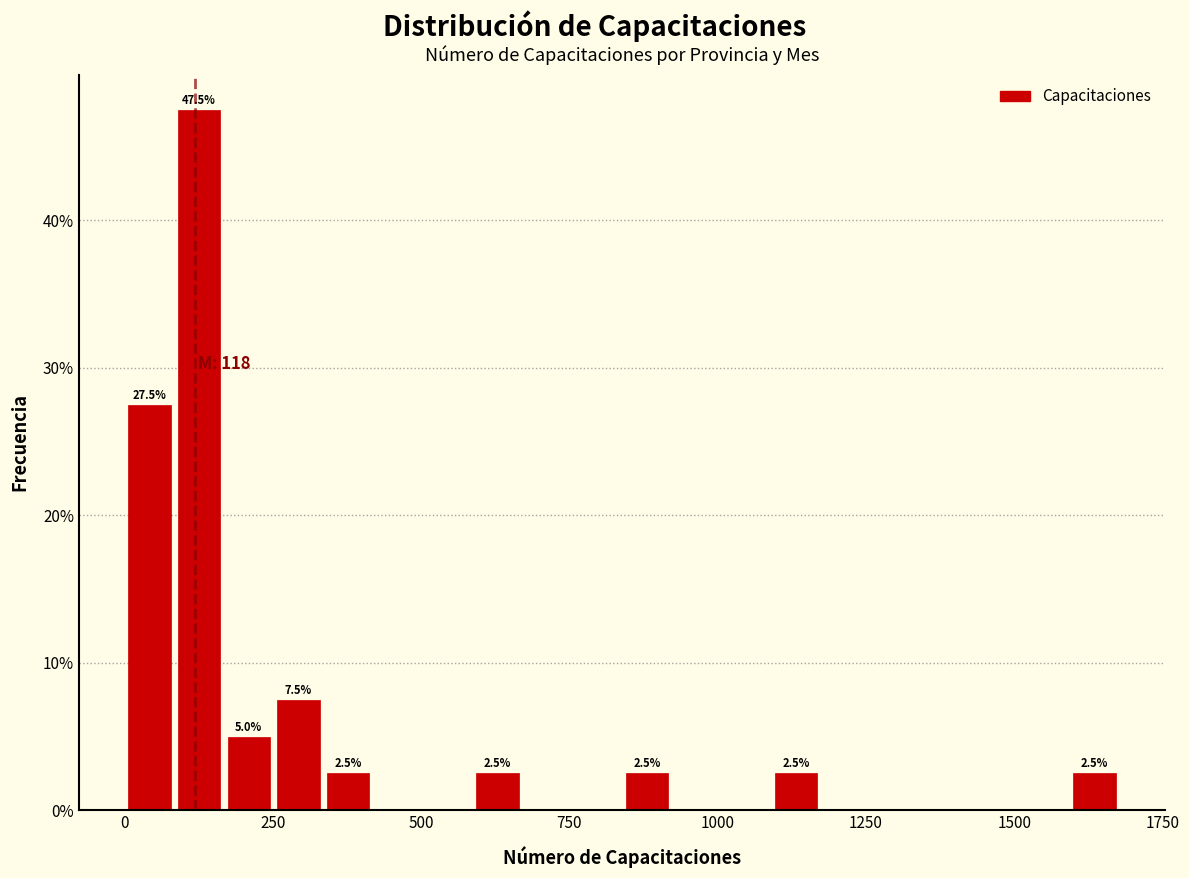

Read against the x-axis, roughly where is the centre of the tallest bar?

150